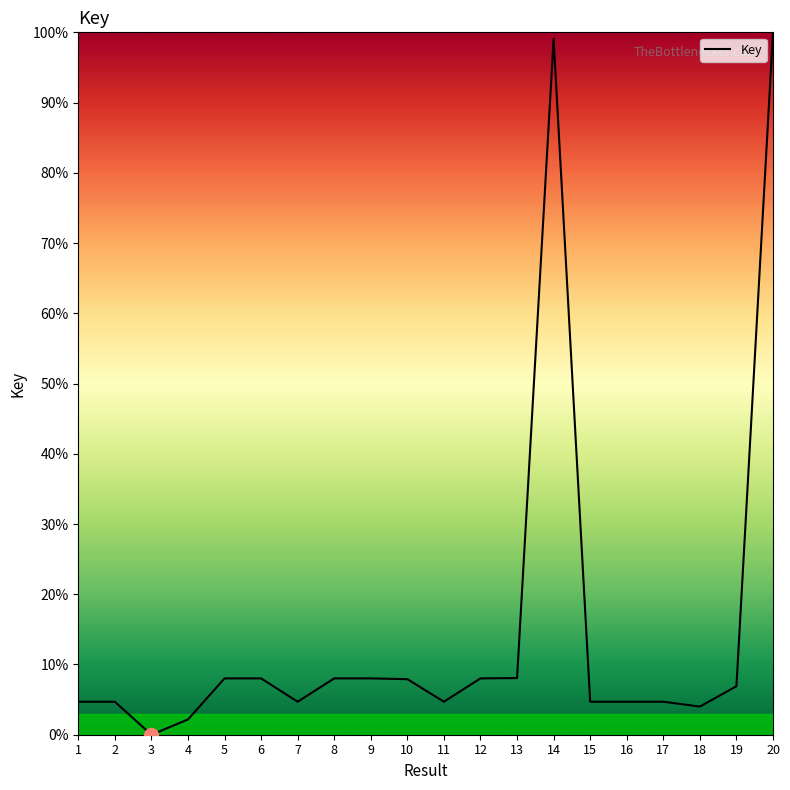

At which category does the chart reach its minimum across all series?

3